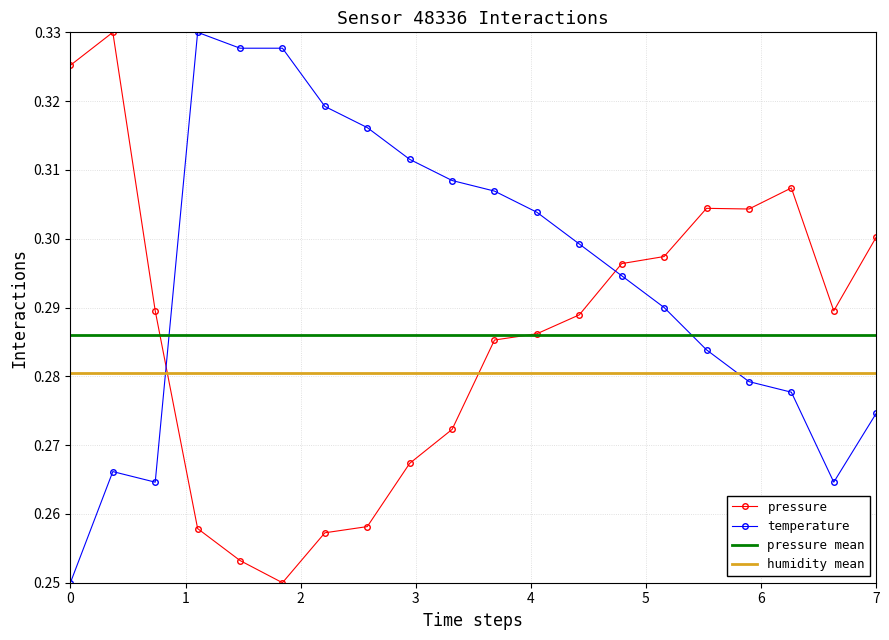

True or false: pressure and temperature intersect in this chart.

True